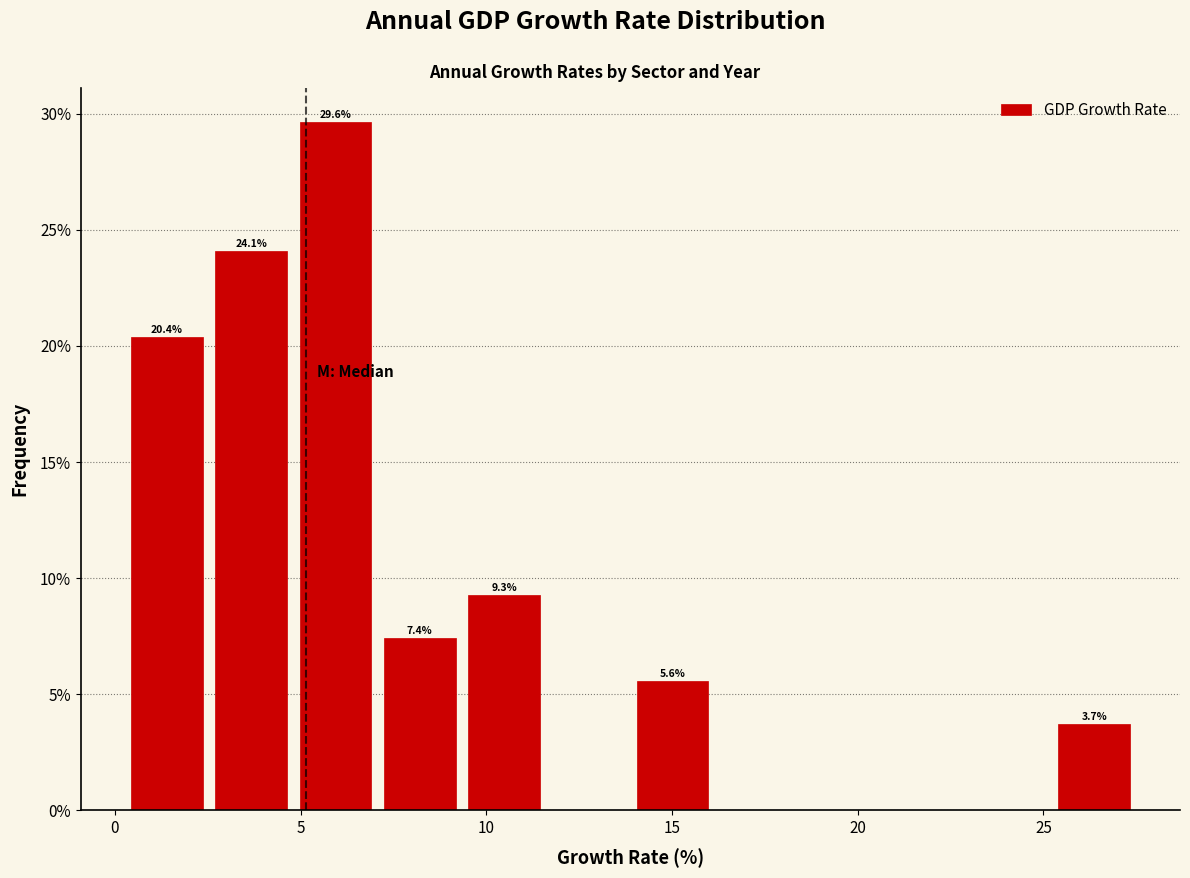

Which range on the x-axis has the tallest bar?

5.0 to 7.0